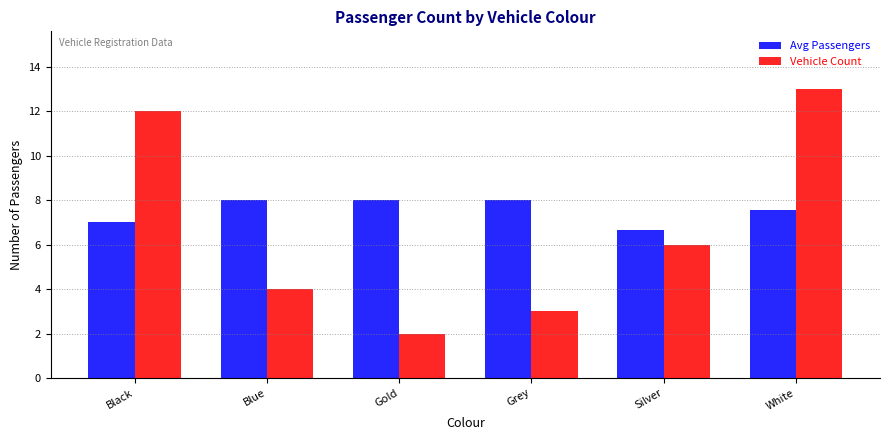

How many Avg Passengers values are between 7 and 8?

5